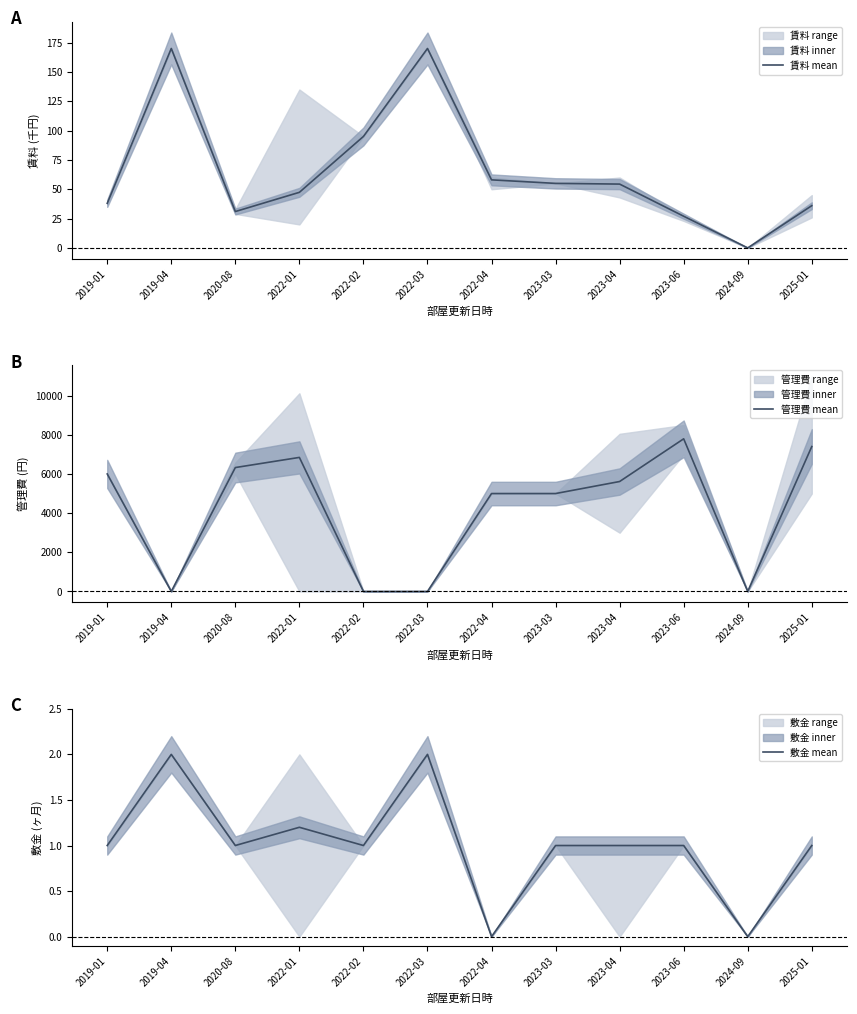

At which label does 賃料 mean reach its peak?

2019-04